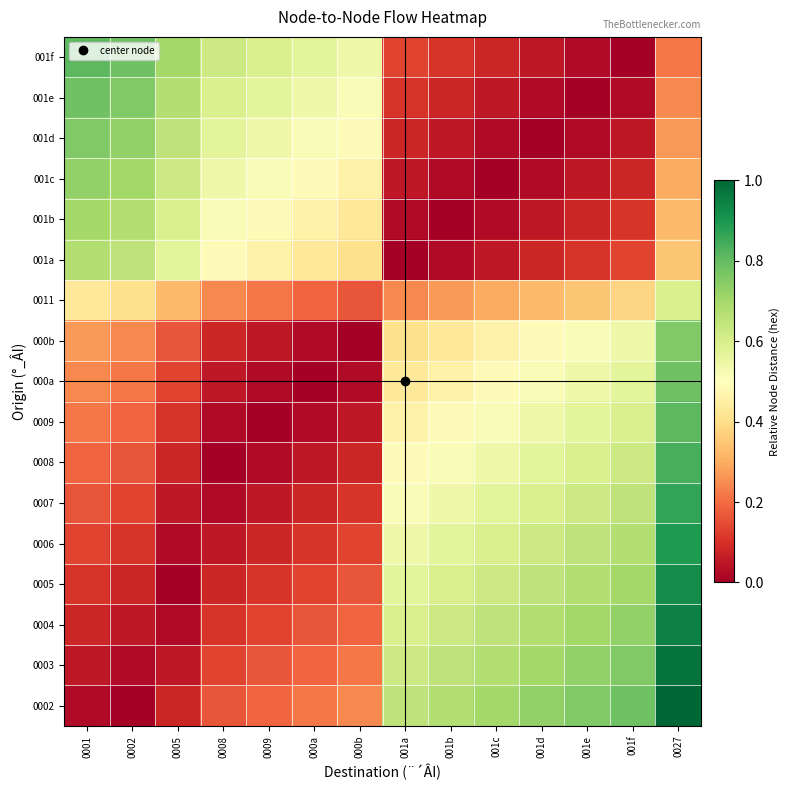

Which has a higher value, 000a or 001a?

001a